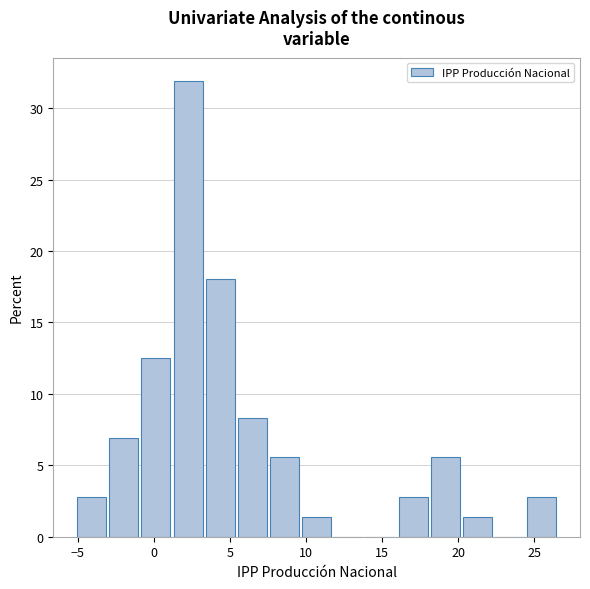

Reading left to right, list every bar in this chart as the range it spans on the x-axis followed by its height. Neither the bar edges nor the heights are printed on the chart, so give them approximately, as read against the axes.

-5.0 to -3.0: 3.0
-3.0 to -1.0: 7.0
-1.0 to 1.0: 12.5
1.0 to 3.5: 32.0
3.5 to 5.5: 18.0
5.5 to 7.5: 8.5
7.5 to 9.5: 5.5
9.5 to 12.0: 1.5
12.0 to 14.0: 0
14.0 to 16.0: 0
16.0 to 18.0: 3.0
18.0 to 20.0: 5.5
20.0 to 22.5: 1.5
22.5 to 24.5: 0
24.5 to 26.5: 3.0